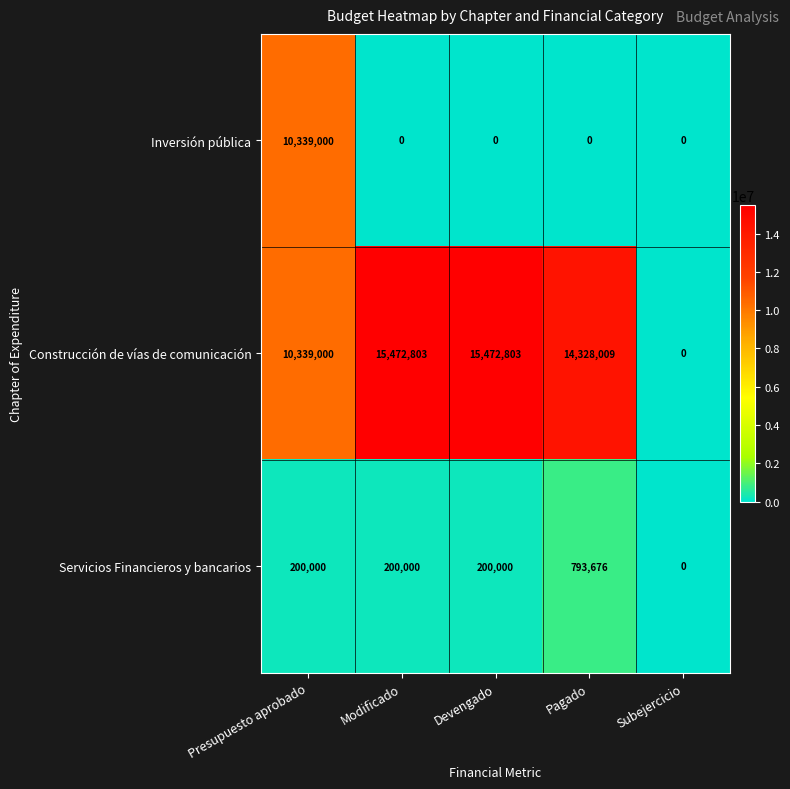

What is the sum of the Inversión pública values at Presupuesto aprobado and Devengado?

10339000